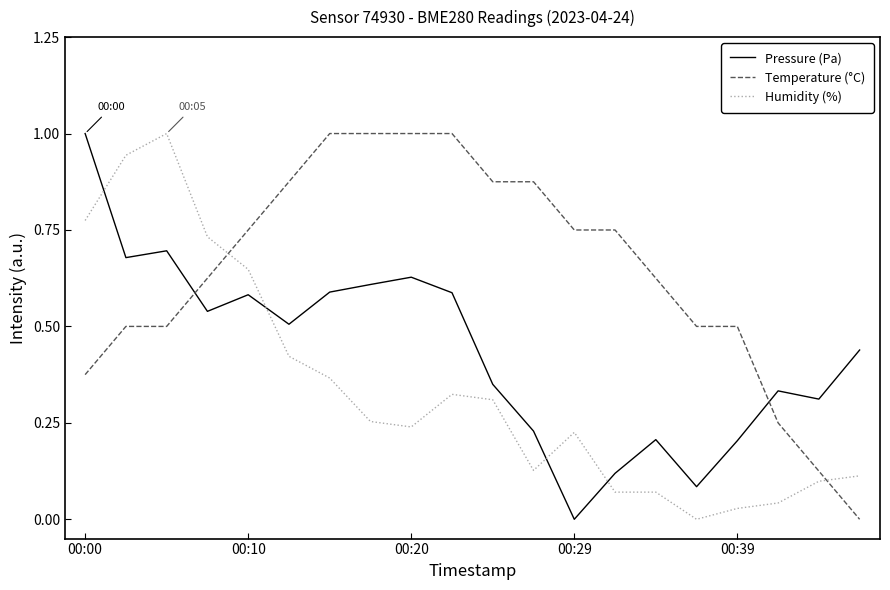

Which series has the largest total across all categories?

Temperature (°C)